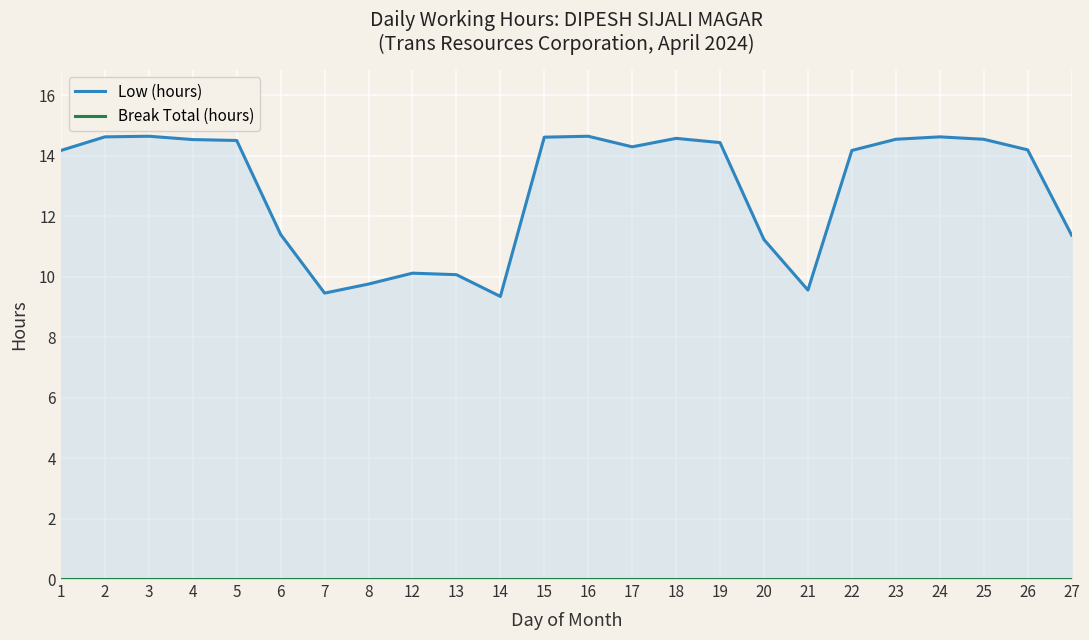

True or false: Low (hours) and Break Total (hours) intersect in this chart.

False